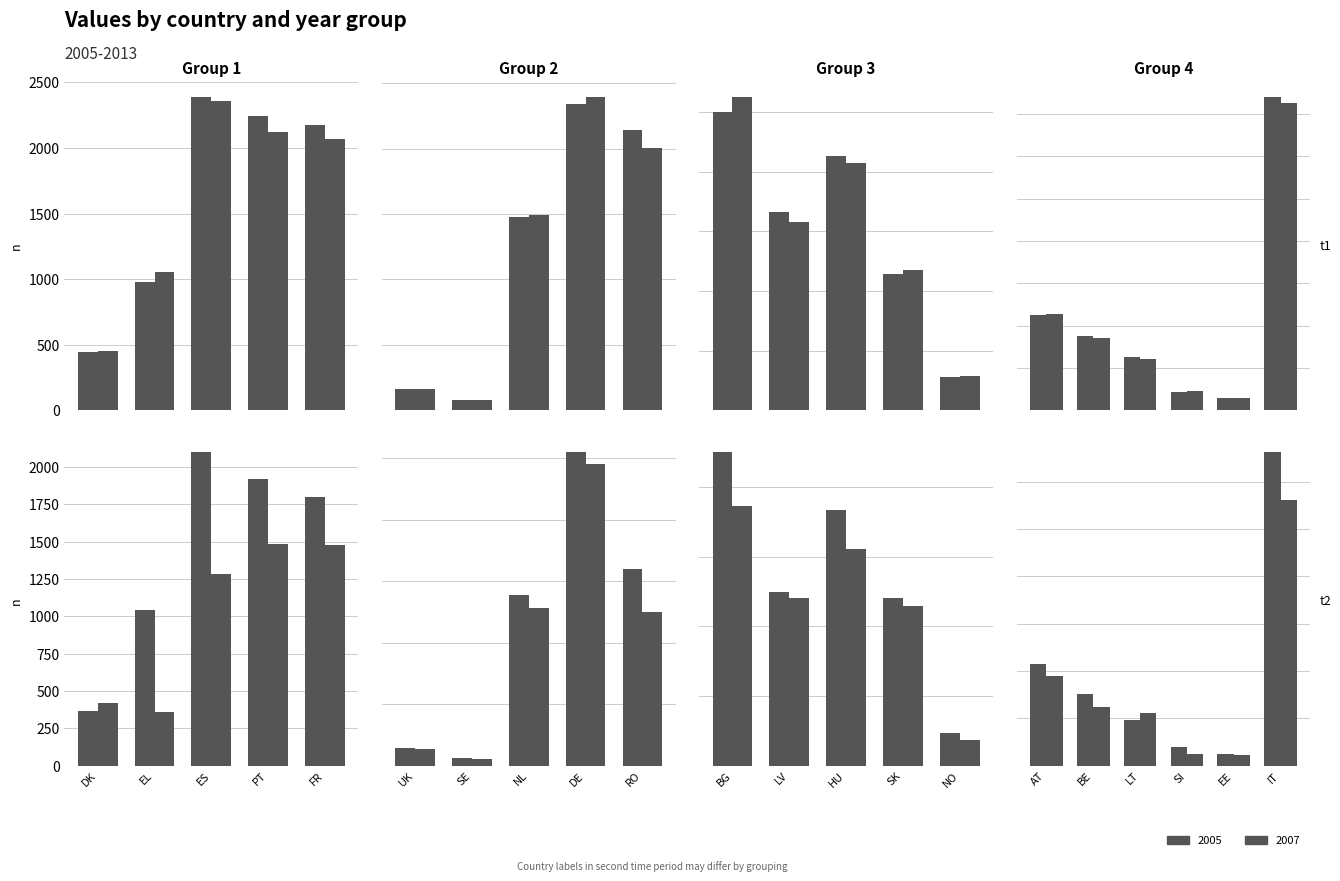

What is the label of the 10th bar from the left?

RO